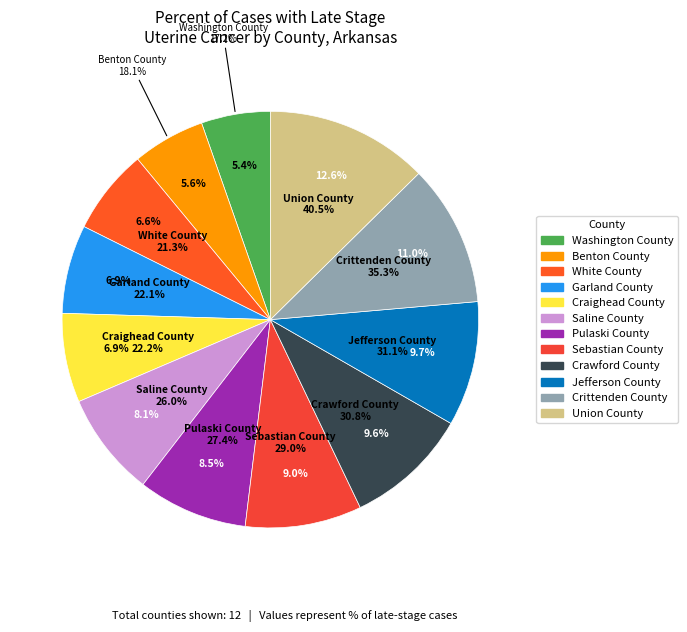

To the nearest percent, what is the difference between the Crawford County and Pulaski County slice percentages?

1%